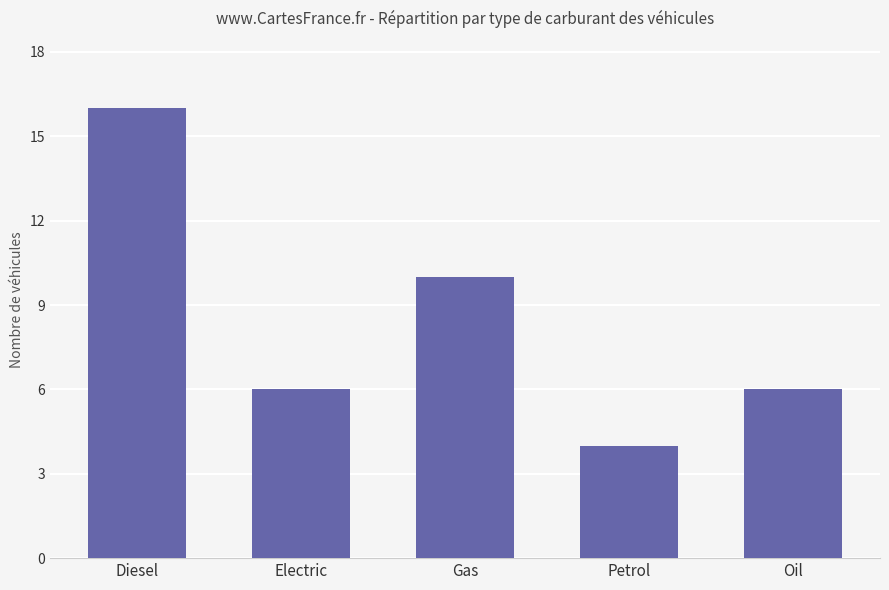

What is the label of the 5th bar from the left?

Oil